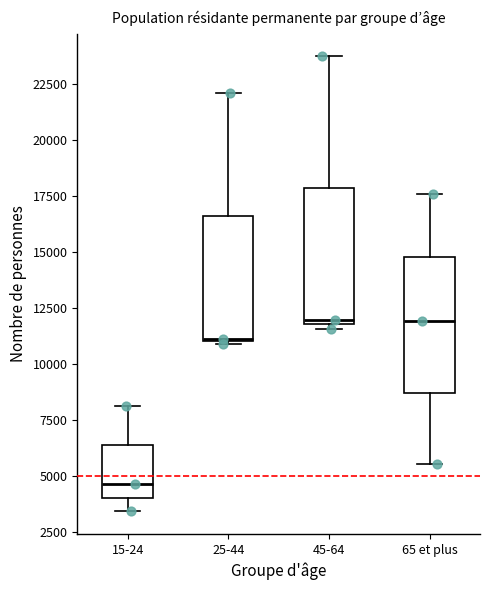

Reading left to right, transcribe this box plot: for each box, give where its median line is, the range the box spans, and where its two whiskers end, as read against the y-axis. The values are not printed on the chart, so give them approximately, as read against the axis.

15-24: median 4500, box 4000 to 6500, whiskers 3500 to 8000
25-44: median 11000, box 11000 to 16500, whiskers 11000 to 22000
45-64: median 12000 (just above the box's lower edge), box 12000 to 18000, whiskers 11500 to 23500
65 et plus: median 12000, box 8500 to 15000, whiskers 5500 to 17500